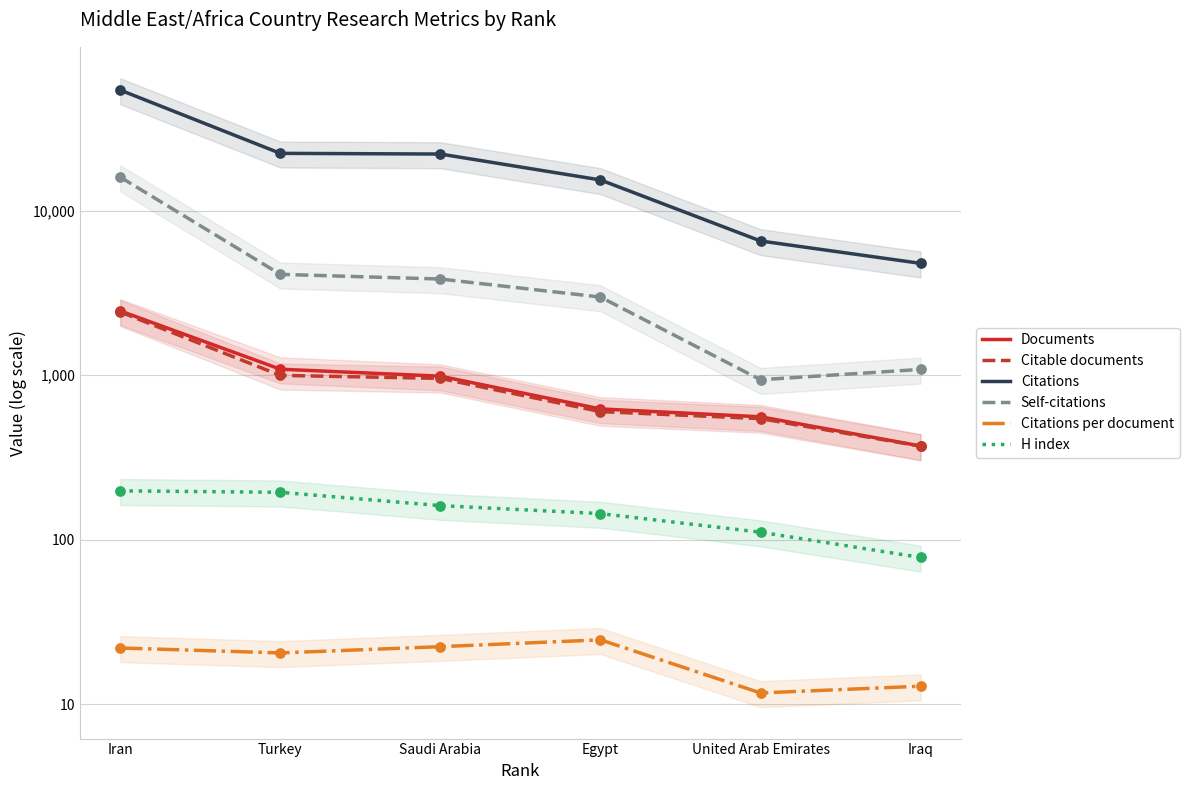

Which series reaches the minimum Y coordinate?

Citations per document